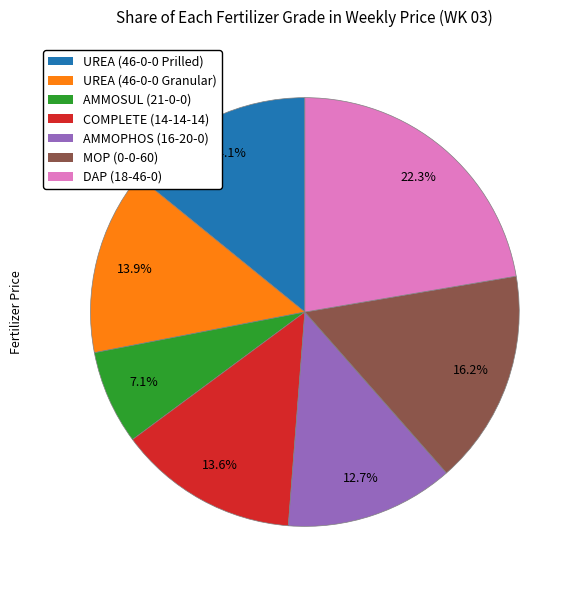

Is it true that MOP (0-0-60) is 1% of the pie?

False